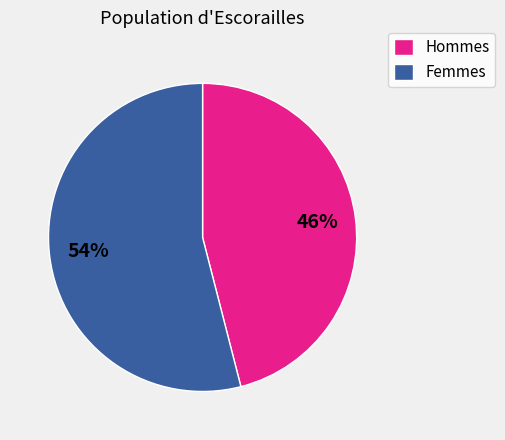

Between Hommes and Femmes, which is larger?

Femmes